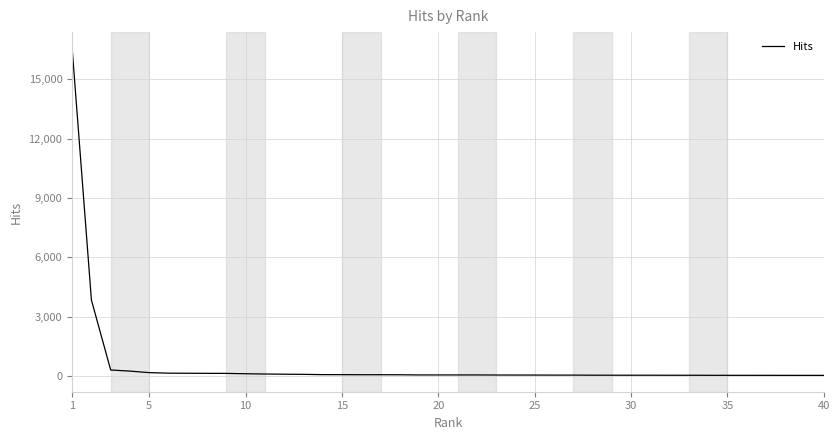

What is the difference between the maximum and minimum values?

16520